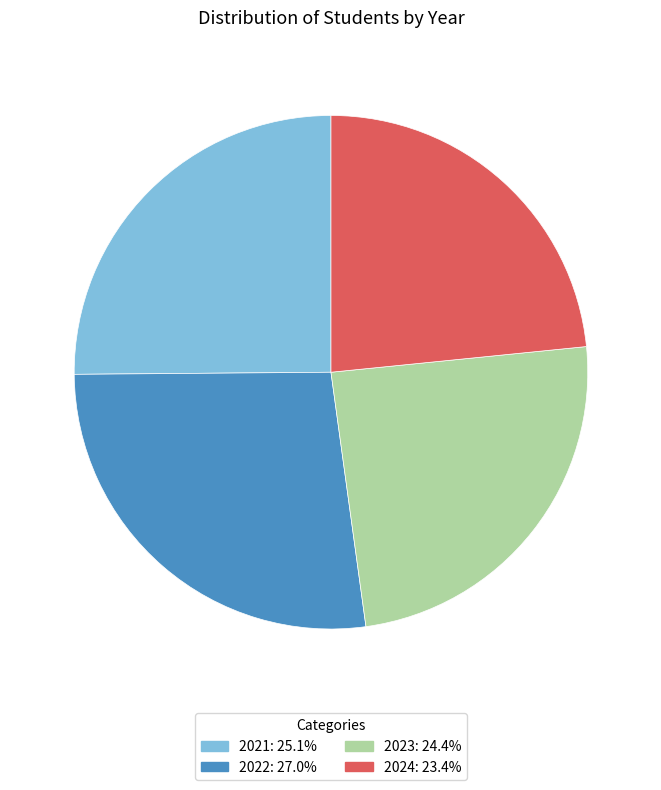

Is the sum of 2021: 25.1% and 2022: 27.0% greater than half?

Yes